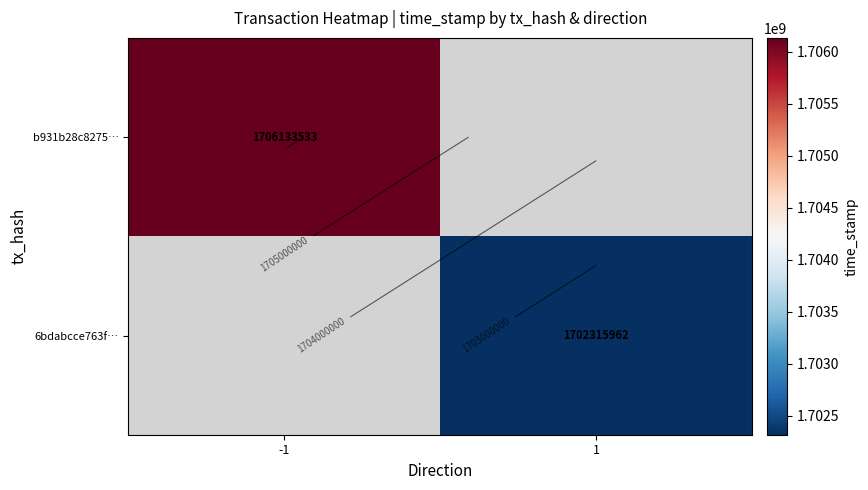

At how many categories does at least one series exceed 1705162276?

1